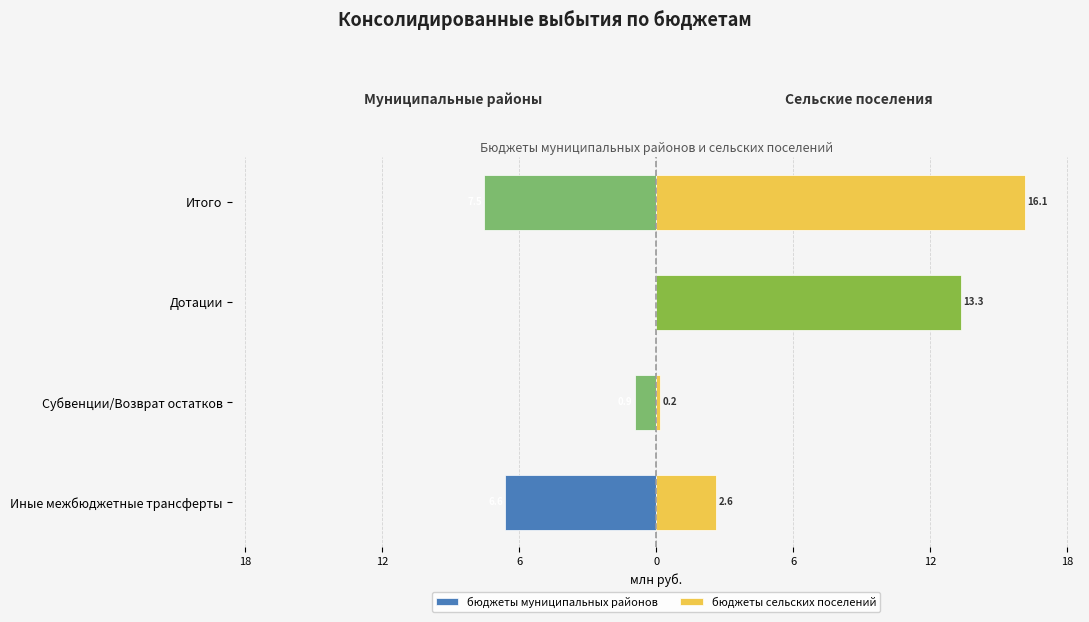

Which series has the widest spread of values?

бюджеты сельских поселений